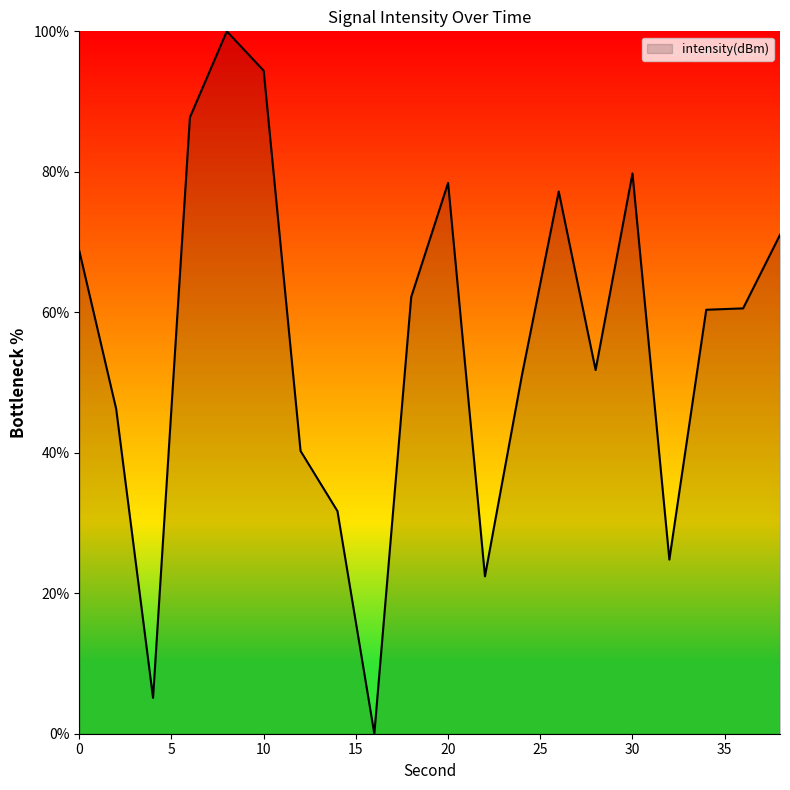

What is the maximum value shown in the chart?

100.0